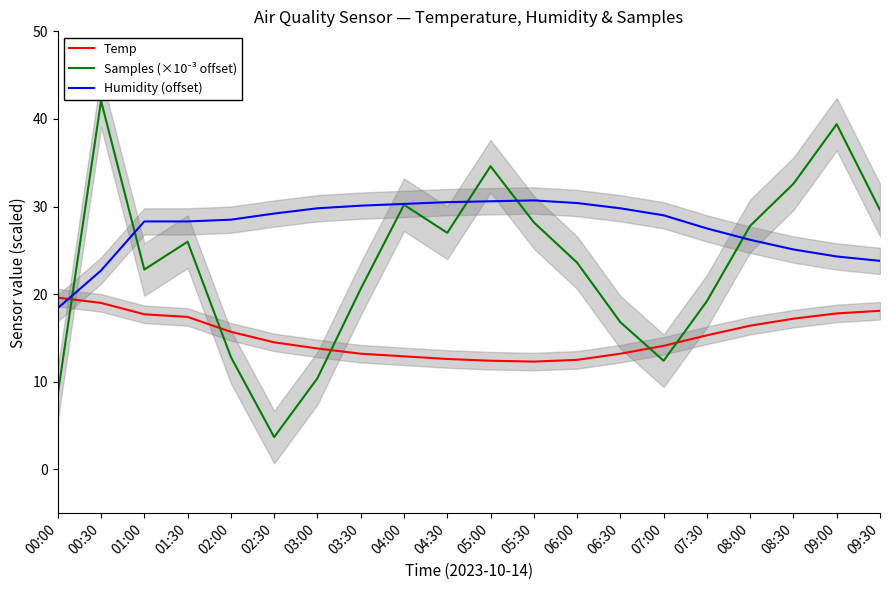

Reading left to right, list all the values displayed in this chart.

Temp: 19.6	19.0	17.7	17.4	15.7	14.5	13.8	13.2	12.9	12.6	12.4	12.3	12.5	13.2	14.1	15.3	16.4	17.2	17.8	18.1
Samples (×10⁻³ offset): 8.6	42.1	22.8	26.0	12.8	3.7	10.4	20.6	30.2	27.0	34.6	28.2	23.6	16.8	12.4	19.2	27.8	32.6	39.4	29.6
Humidity (offset): 18.4	22.7	28.3	28.3	28.5	29.2	29.8	30.1	30.3	30.5	30.6	30.7	30.4	29.8	29.0	27.5	26.2	25.1	24.3	23.8